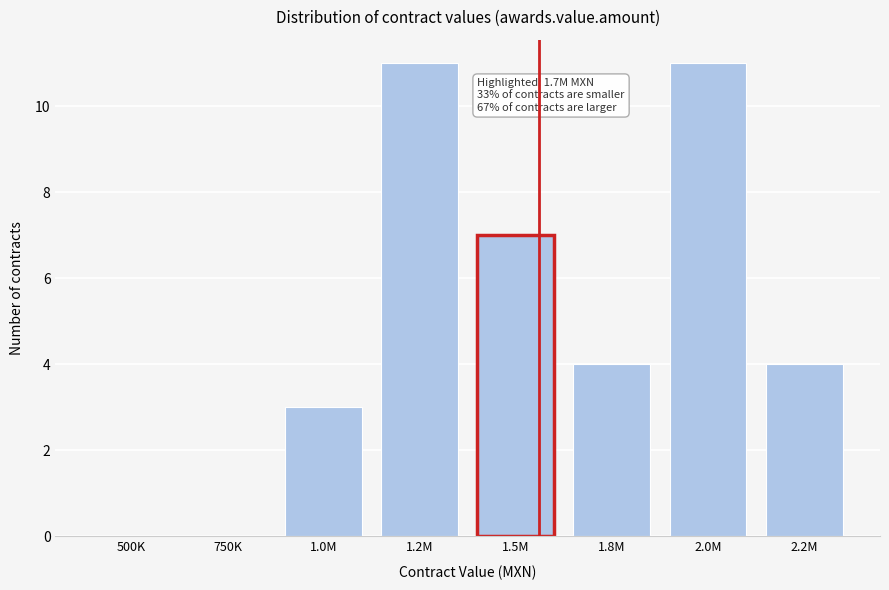

Reading left to right, what are all the values shown in this chart?

500K=0	750K=0	1.0M=3	1.2M=11	1.5M=7	1.8M=4	2.0M=11	2.2M=4